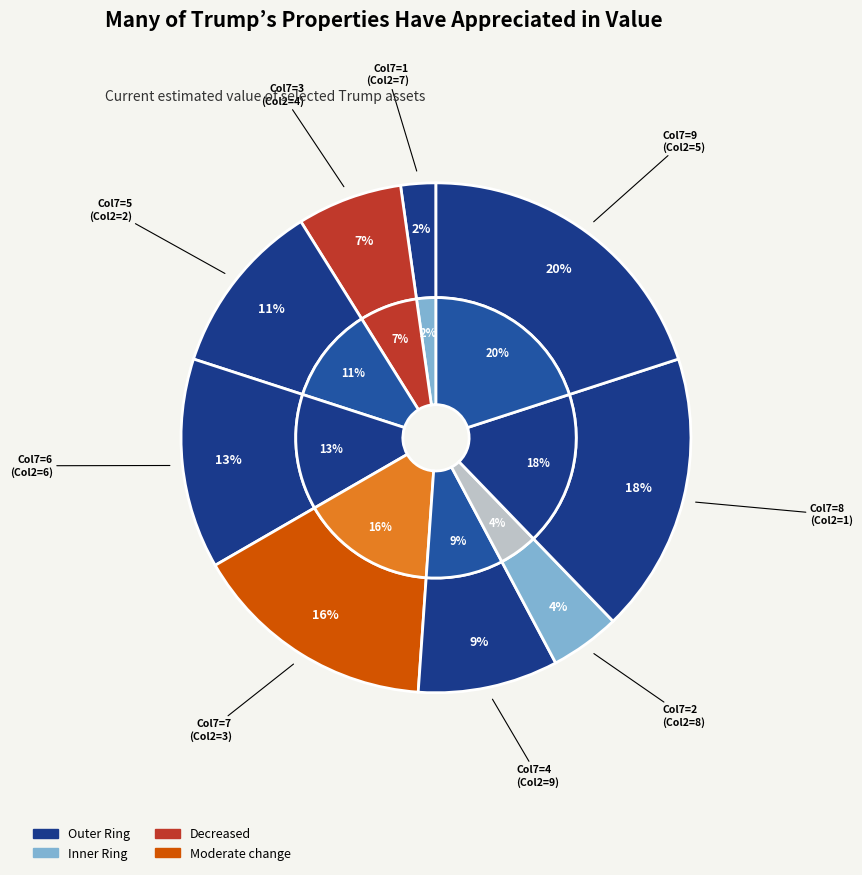

To the nearest percent, what portion does 5 represent?

20%